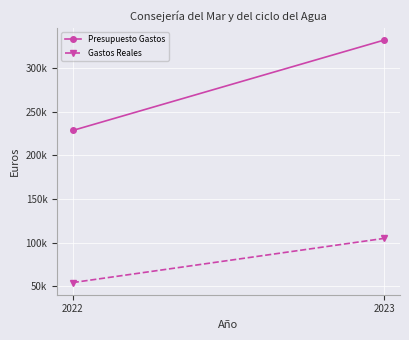

Which series has the largest range (max minus min)?

Presupuesto Gastos